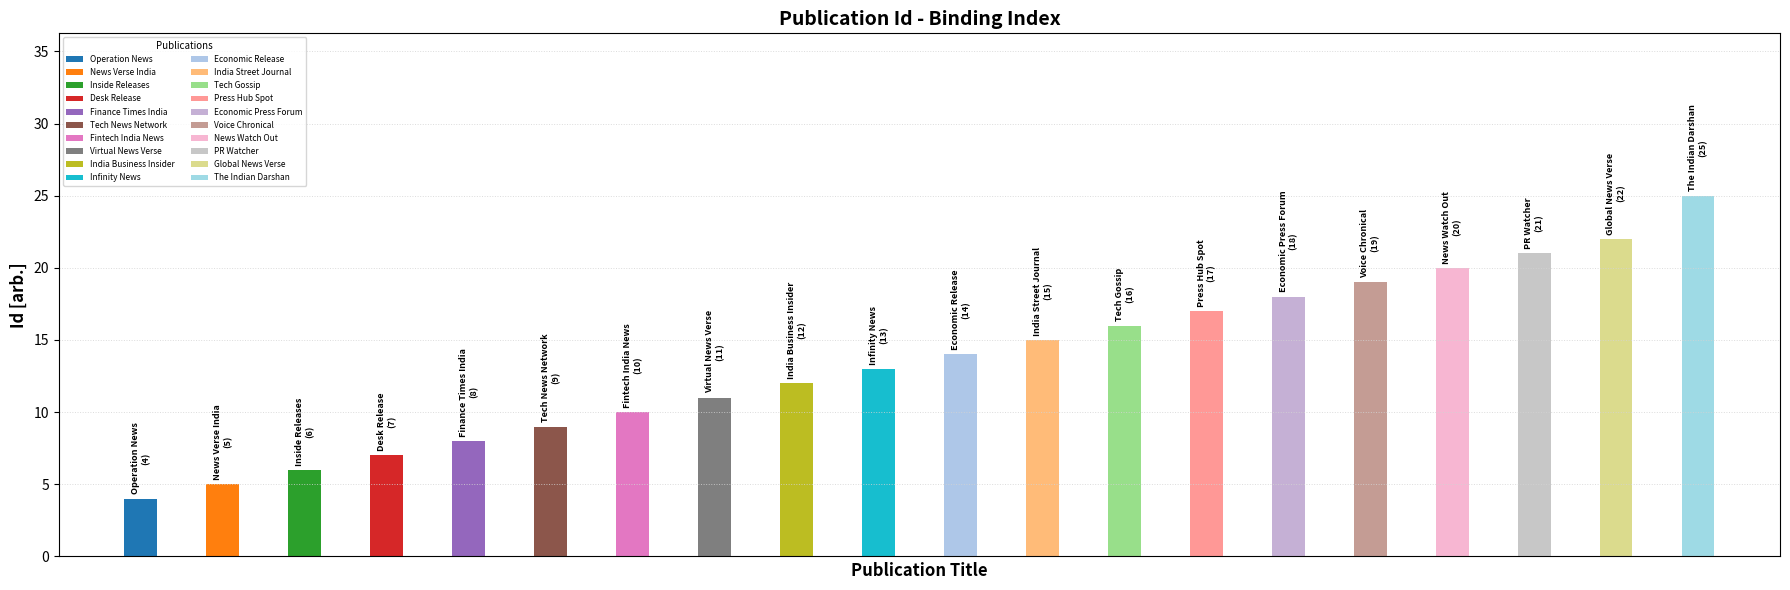

How many data points are less than 14?

10